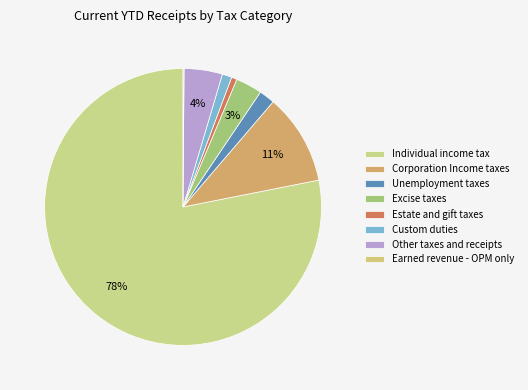

How much of the chart is everything except Custom duties?

98.9%